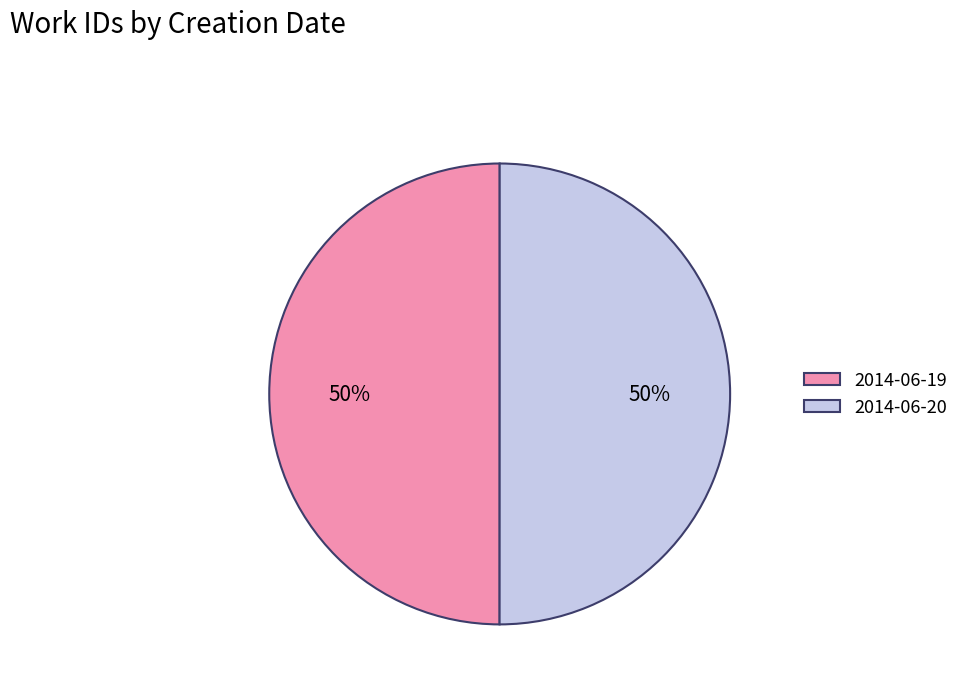

To the nearest percent, what percentage of the pie is 2014-06-19?

50%